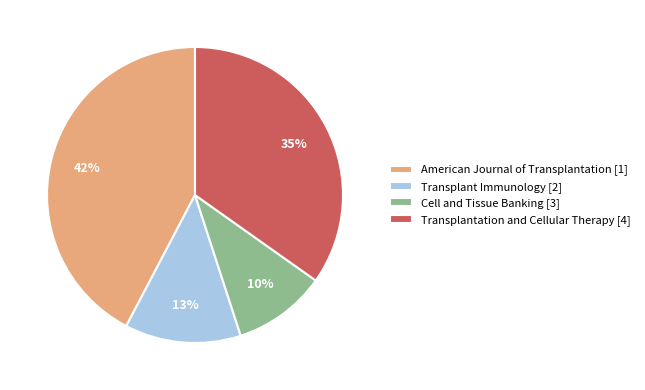

To the nearest percent, what percentage of the pie is American Journal of Transplantation [1]?

42%